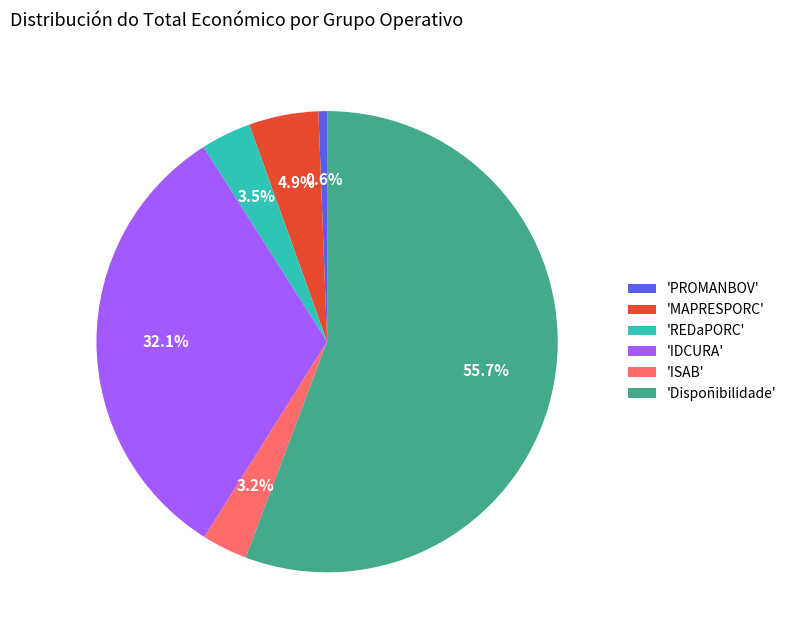

How much of the chart is everything except 'IDCURA'?

67.9%